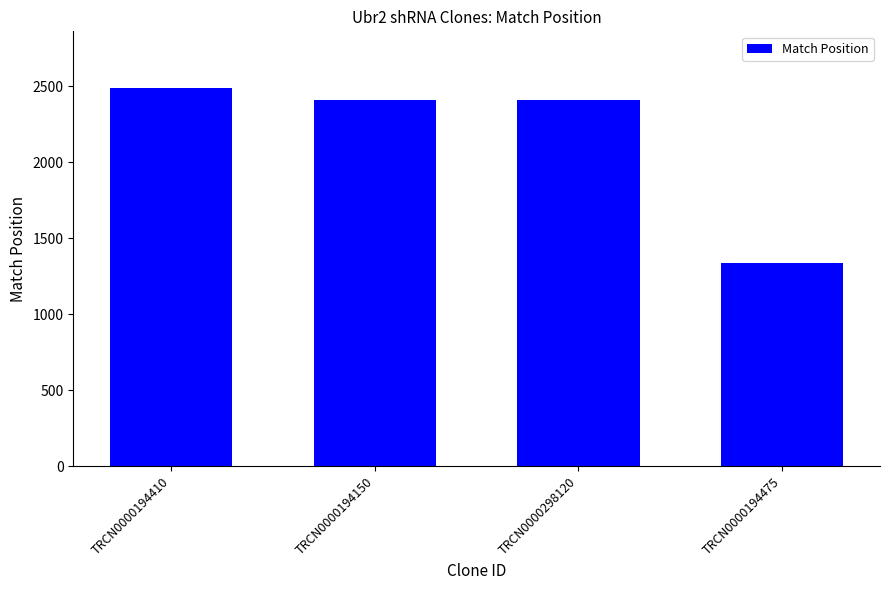

What is the average value?

2162